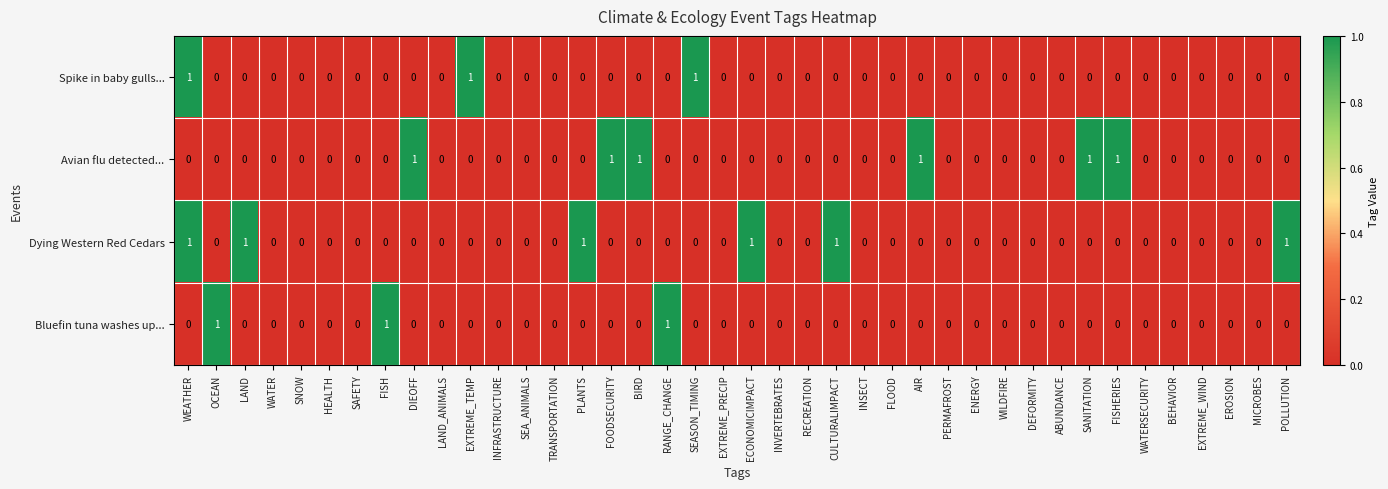

How many Dying Western Red Cedars values are between 0 and 1?

40